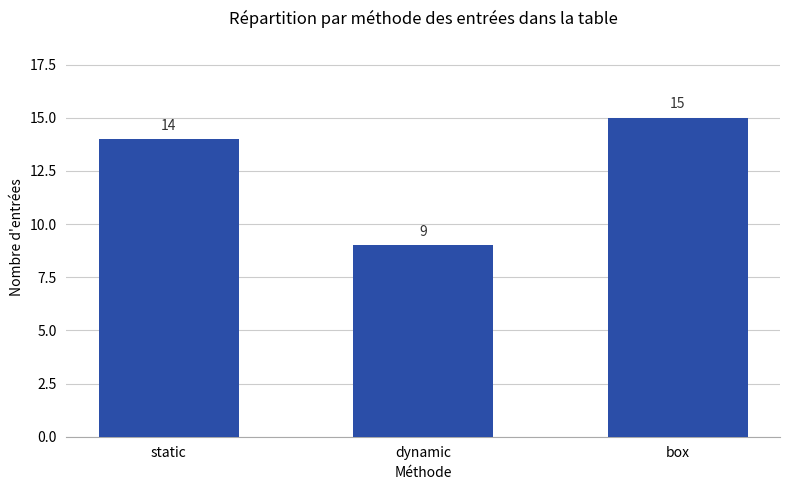

What is the change in value from dynamic to box?

+6